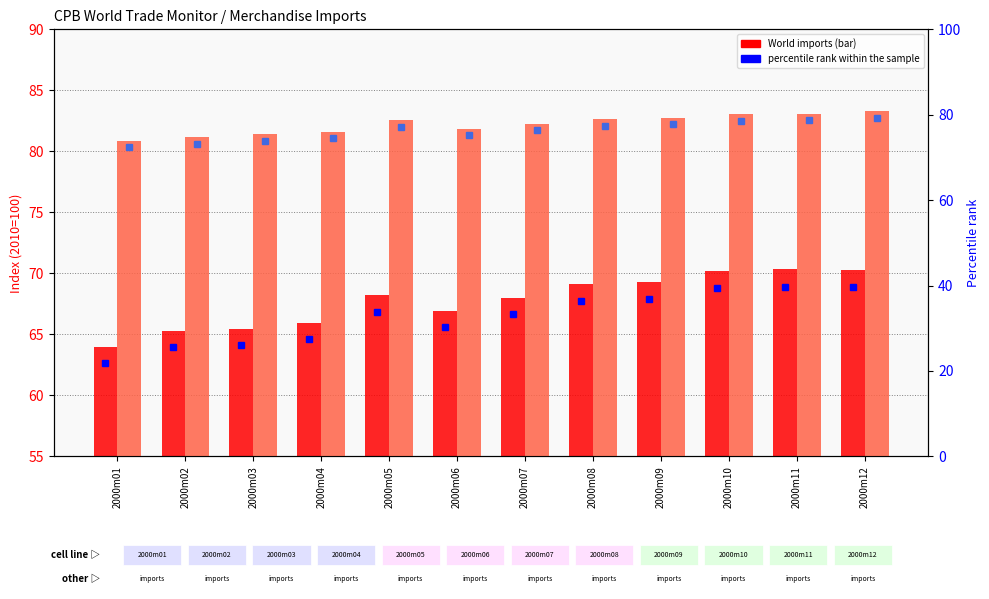

At how many categories does at least one series exceed 80?

3